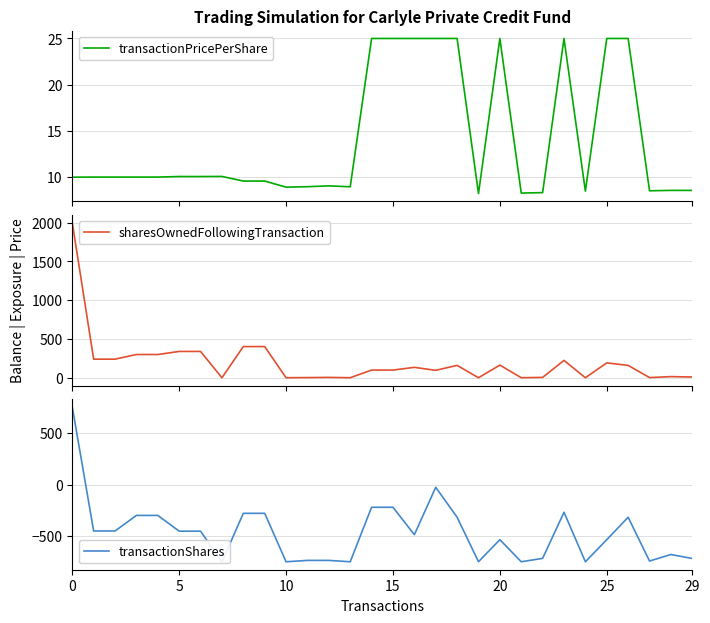

How many series are shown in this chart?

3